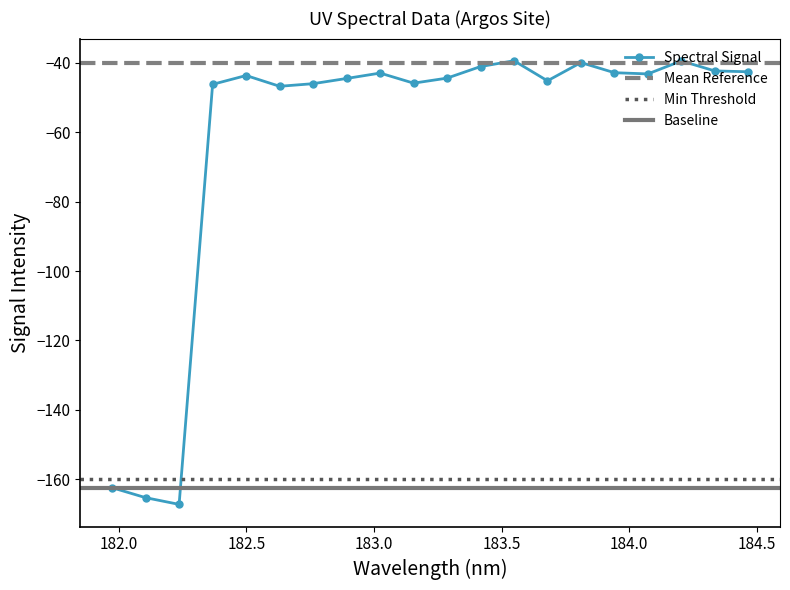

What is the value of the Spectral Signal point at the 7th from the left?

-46.0